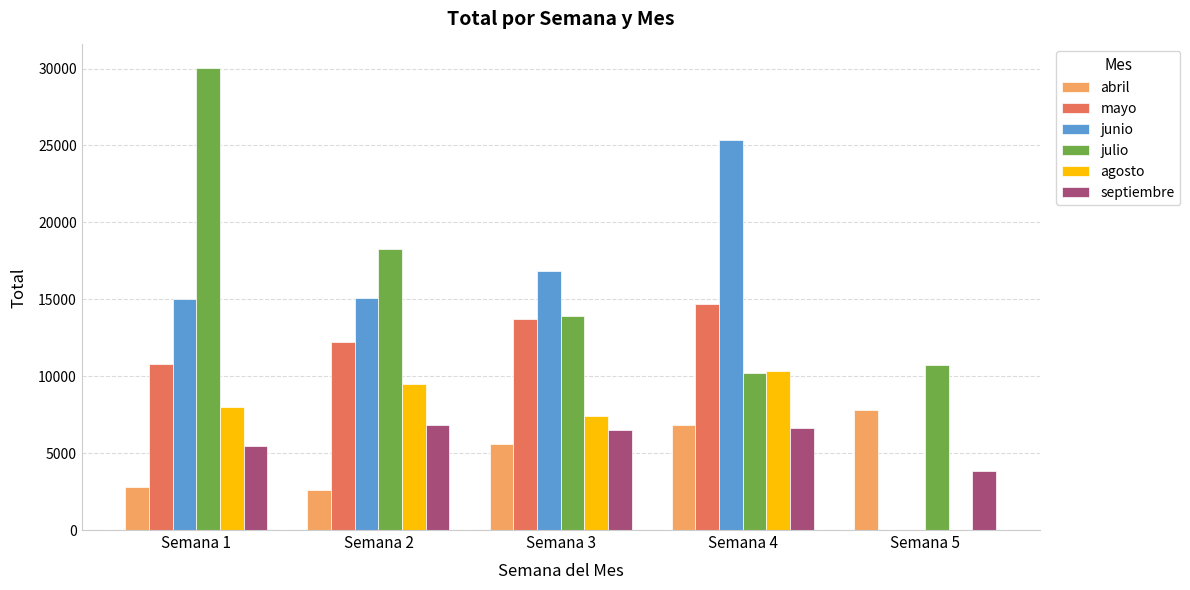

Between Semana 4 and Semana 5, which series saw the biggest shift?

junio